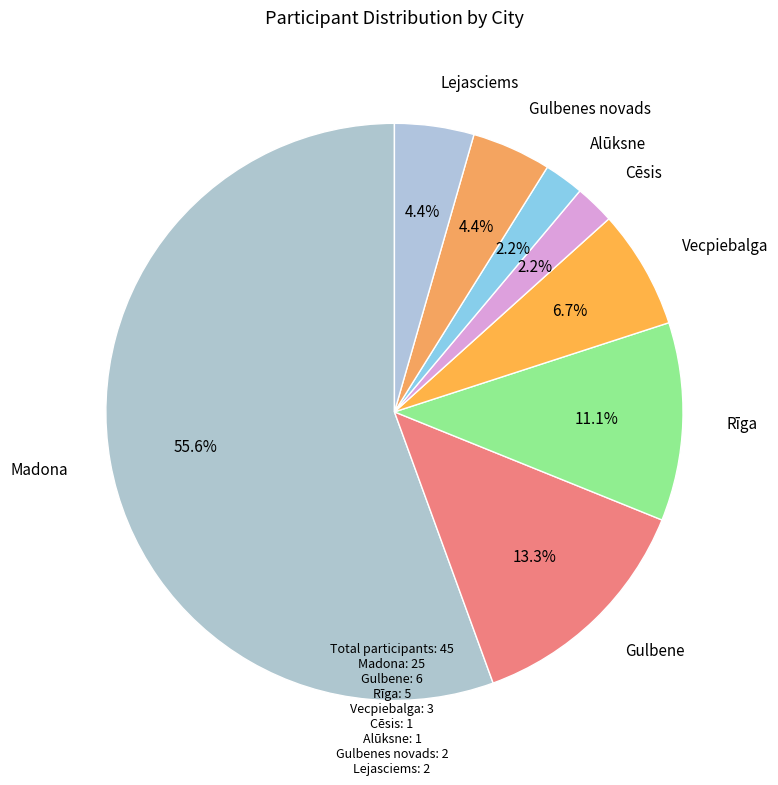

Between Lejasciems and Gulbene, which is larger?

Gulbene